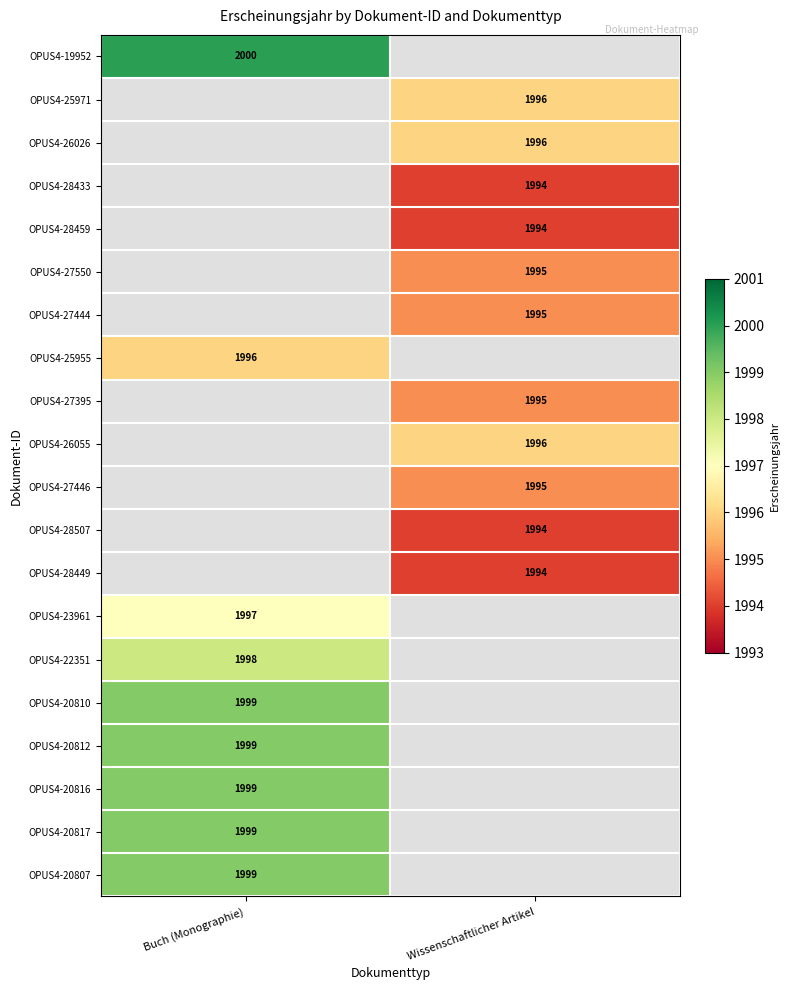

Is it true that OPUS4-26026 equals 1996 at Wissenschaftlicher Artikel?

True